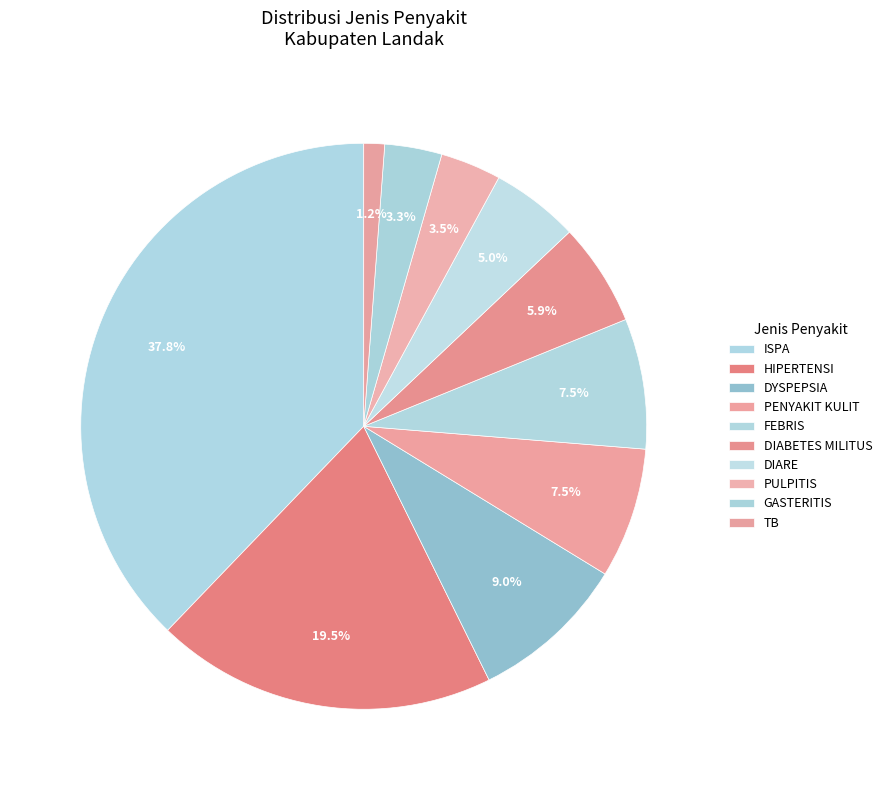

What percentage do PENYAKIT KULIT and ISPA together represent?

45.3%